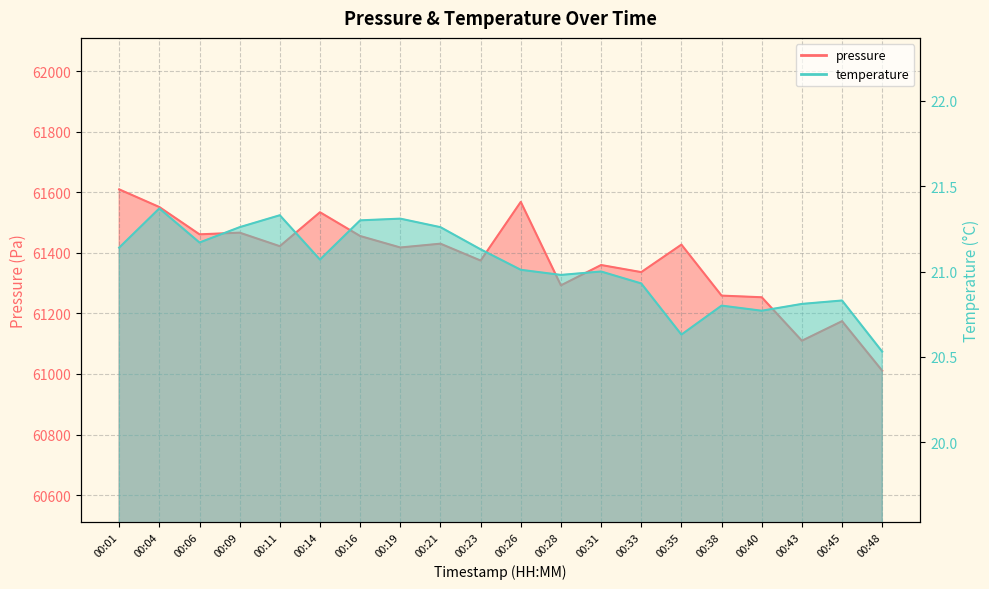

How many lines are shown in the chart?

2